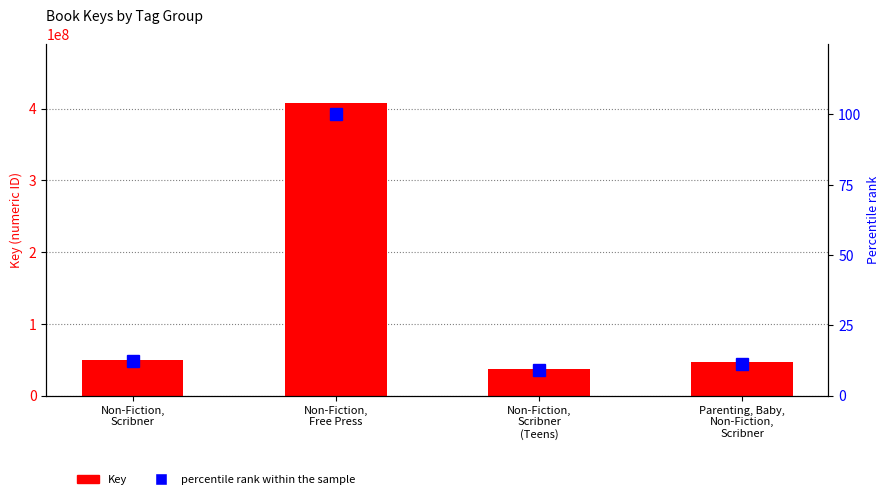

Which has a higher value, Parenting, Baby,
Non-Fiction,
Scribner or Non-Fiction,
Scribner?

Non-Fiction,
Scribner